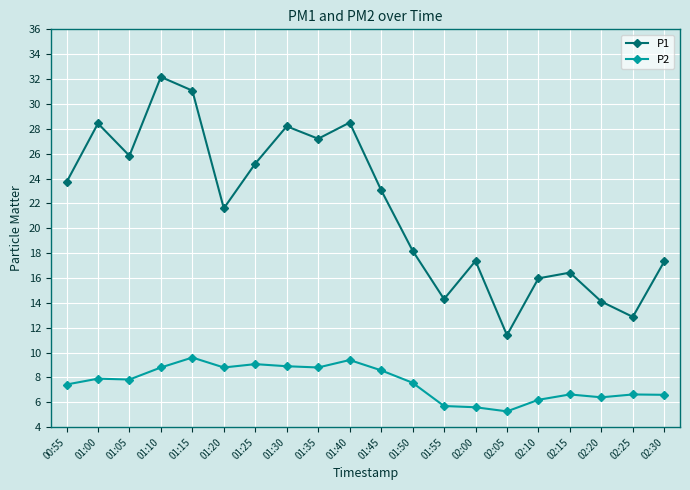

Which category has the lowest value across all series?

02:05